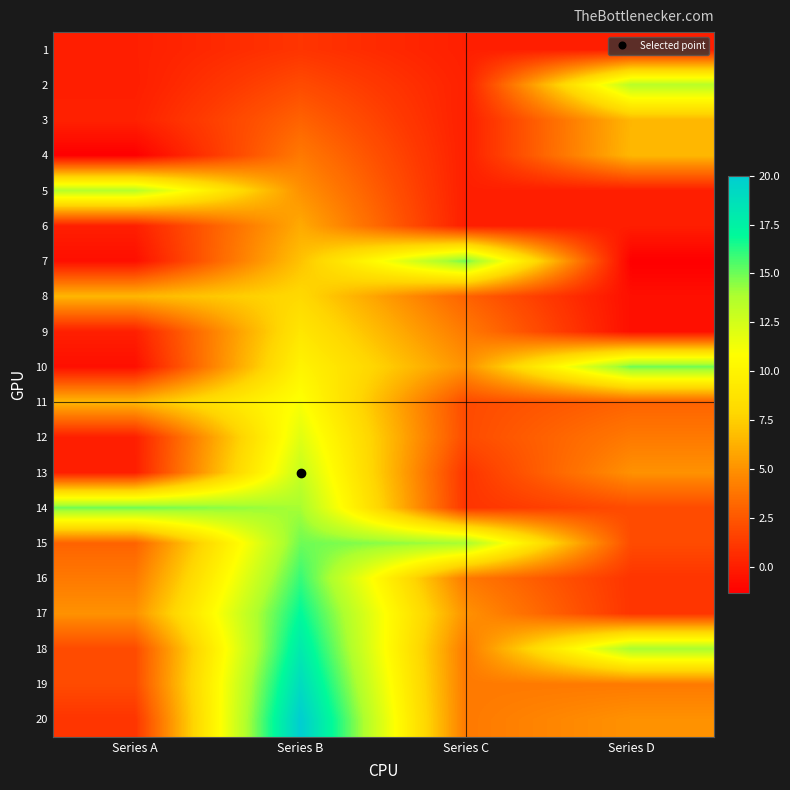

What is the spread (max minus min) of values at Series A?

16.3